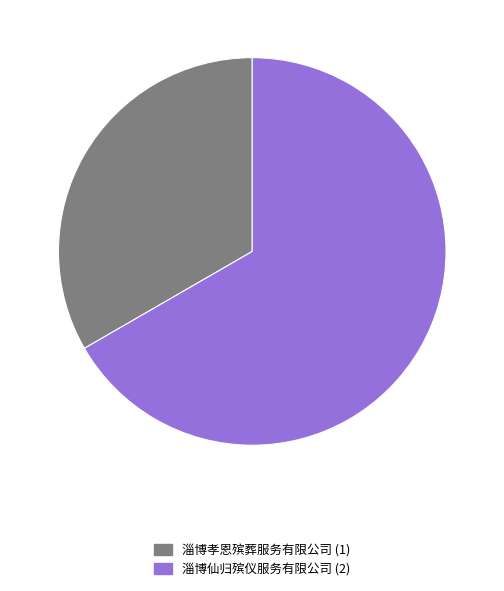

What is the ratio of the value at 淄博孝恩殡葬服务有限公司 to the value at 淄博仙归殡仪服务有限公司?

0.5